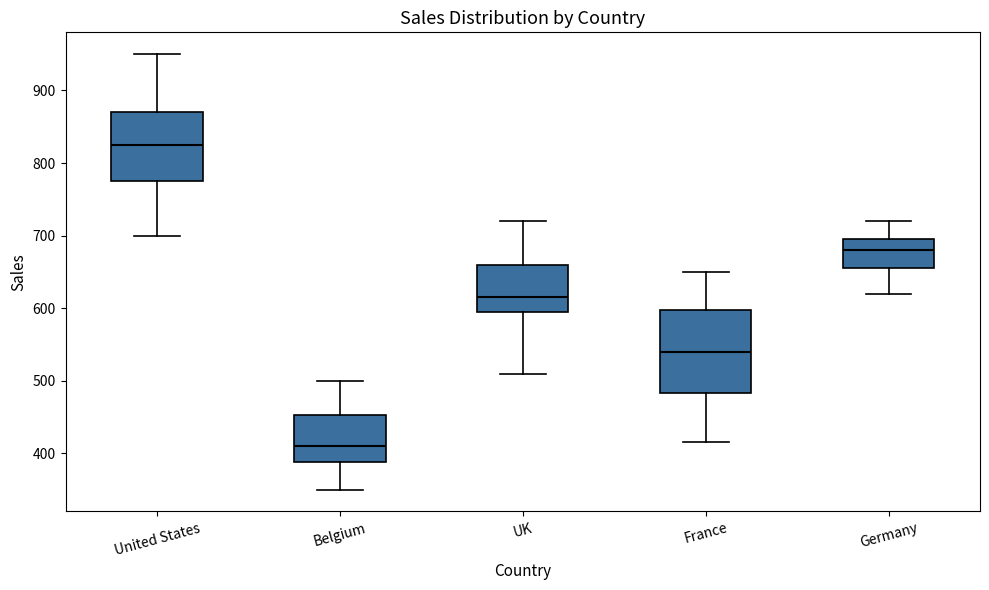

Reading left to right, read every box against the y-axis: the position of its median line, the range the box covers, and the ends of its whiskers. The values are not printed on the chart, so give them approximately, as read against the axis.

United States: median 830, box 780 to 870, whiskers 700 to 950
Belgium: median 410, box 390 to 450, whiskers 350 to 500
UK: median 620, box 600 to 660, whiskers 510 to 720
France: median 540, box 480 to 600, whiskers 420 to 650
Germany: median 680, box 660 to 700, whiskers 620 to 720